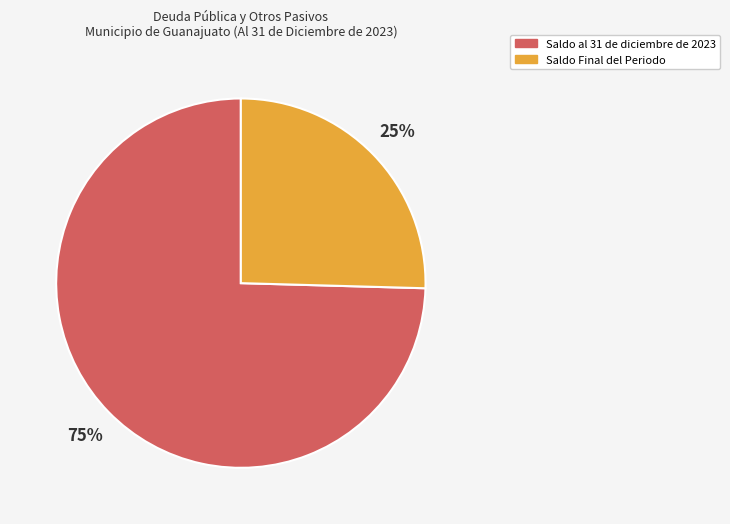

Is there a majority slice in this chart?

Yes